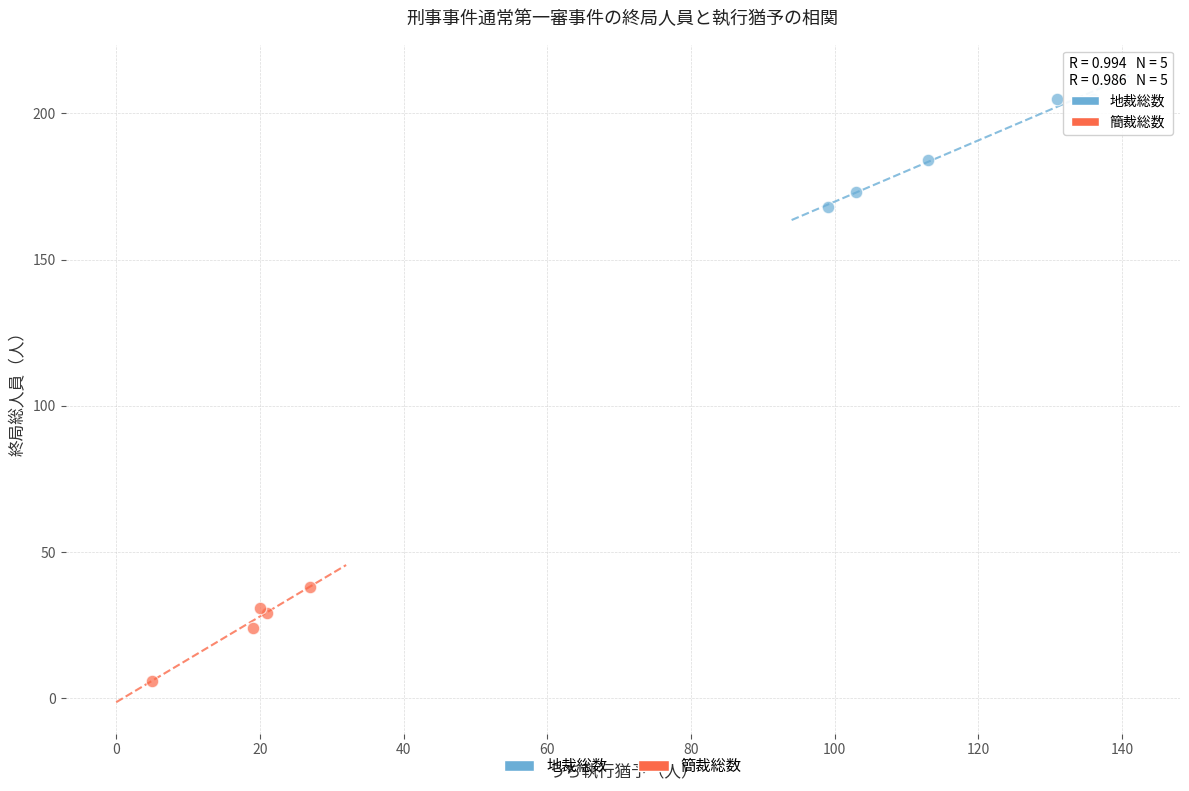

Which series contains the lowest Y value?

簡裁総数